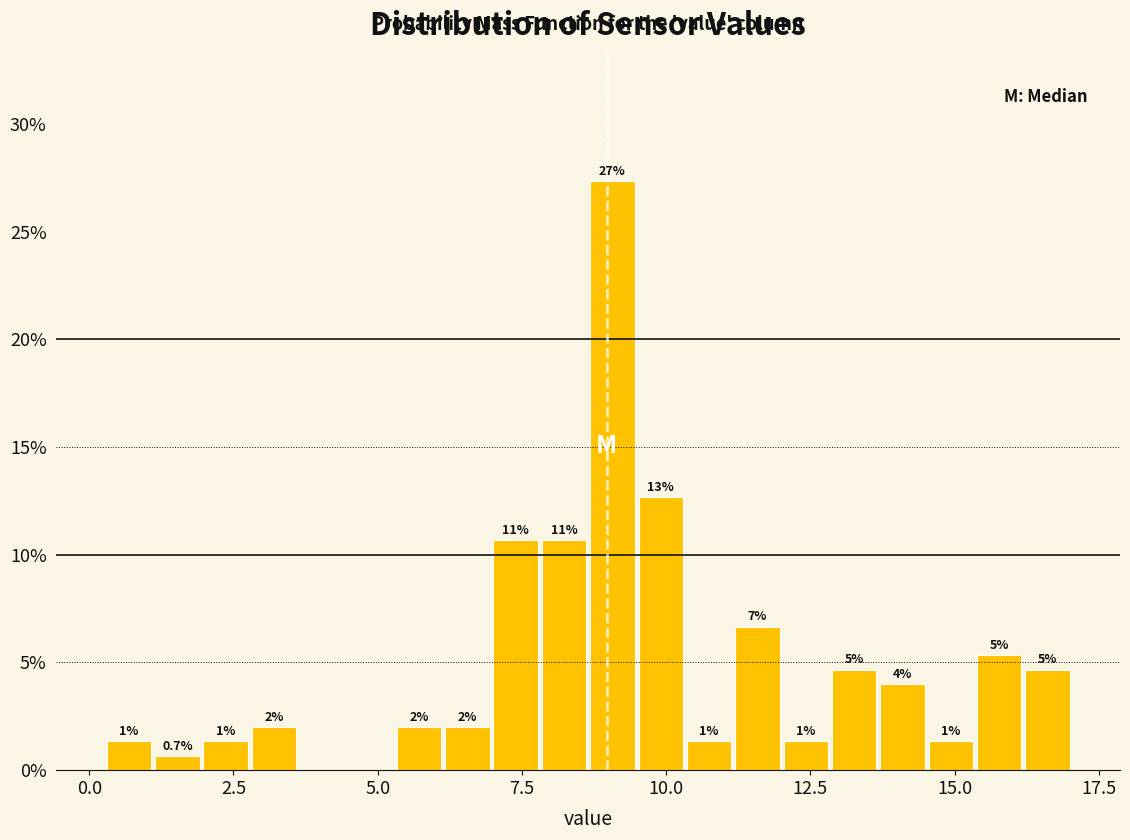

Around what value on the x-axis is the tallest bar? Give the approximate position of its centre, as read against the axis.

9.0